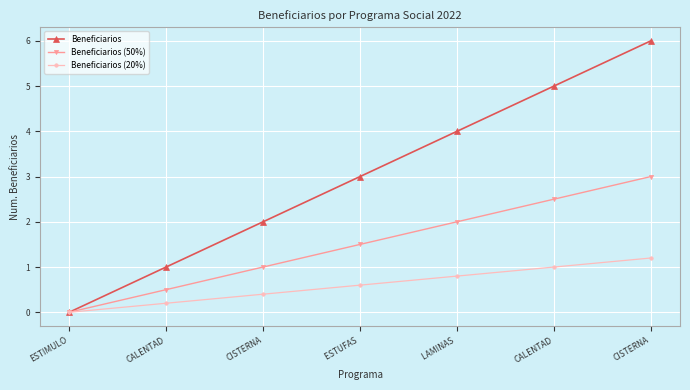

Read the Beneficiarios (50%) value at CALENTAD.

0.5